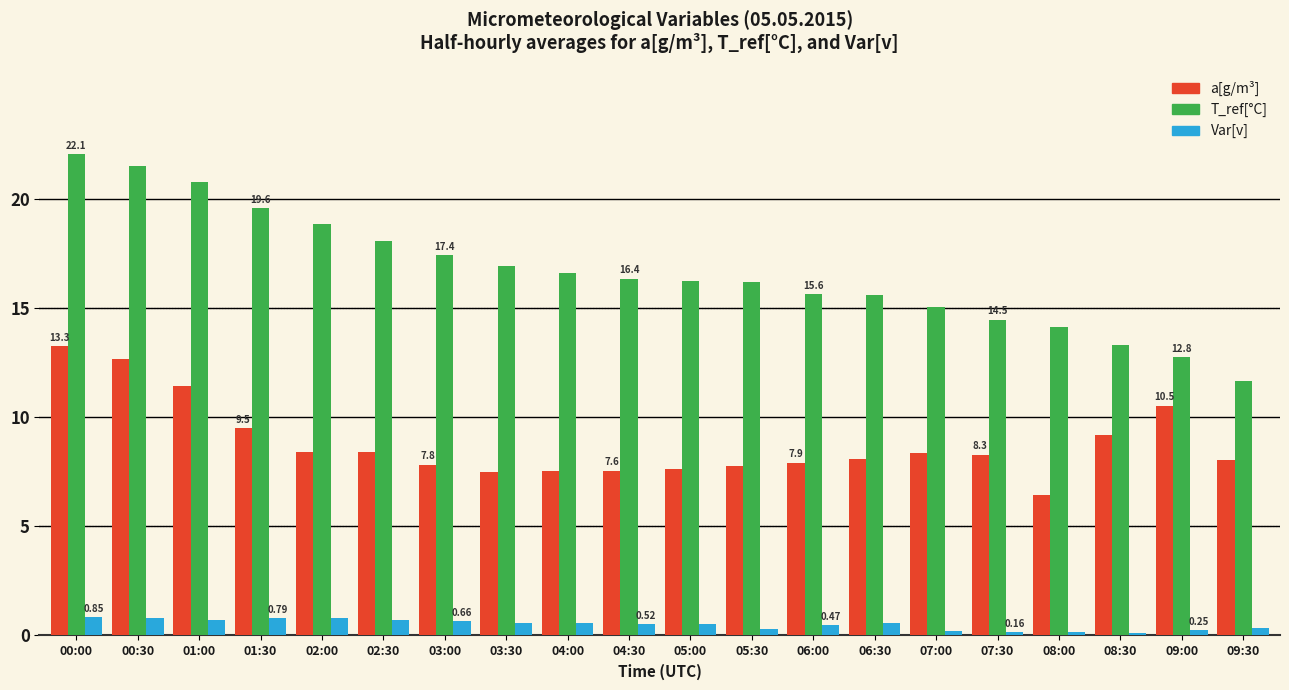

What is the difference between the highest and lowest values at 02:00?

18.0